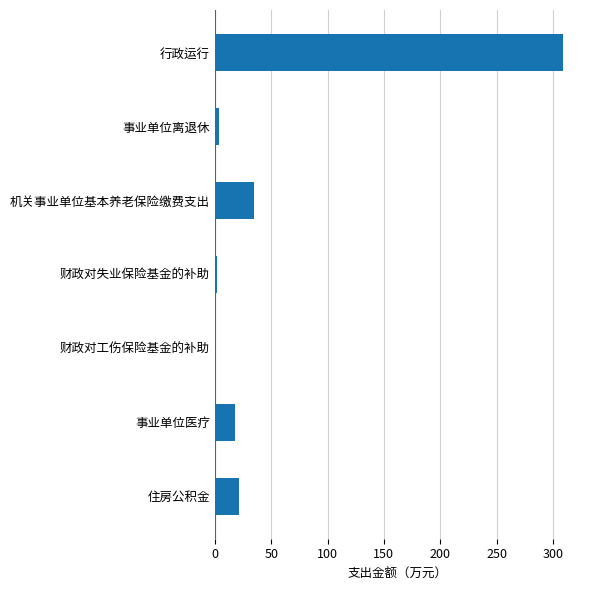

Count the number of values greater than 18.

4